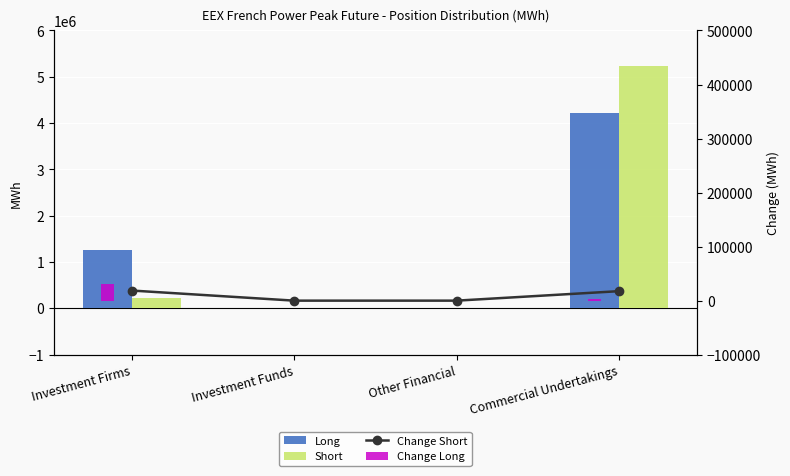

How many data points does each series have?

4